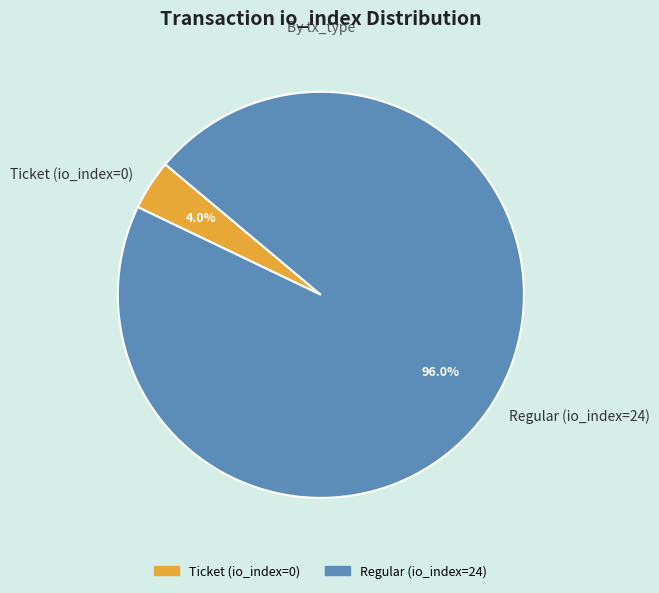

How many segments does this pie chart have?

2